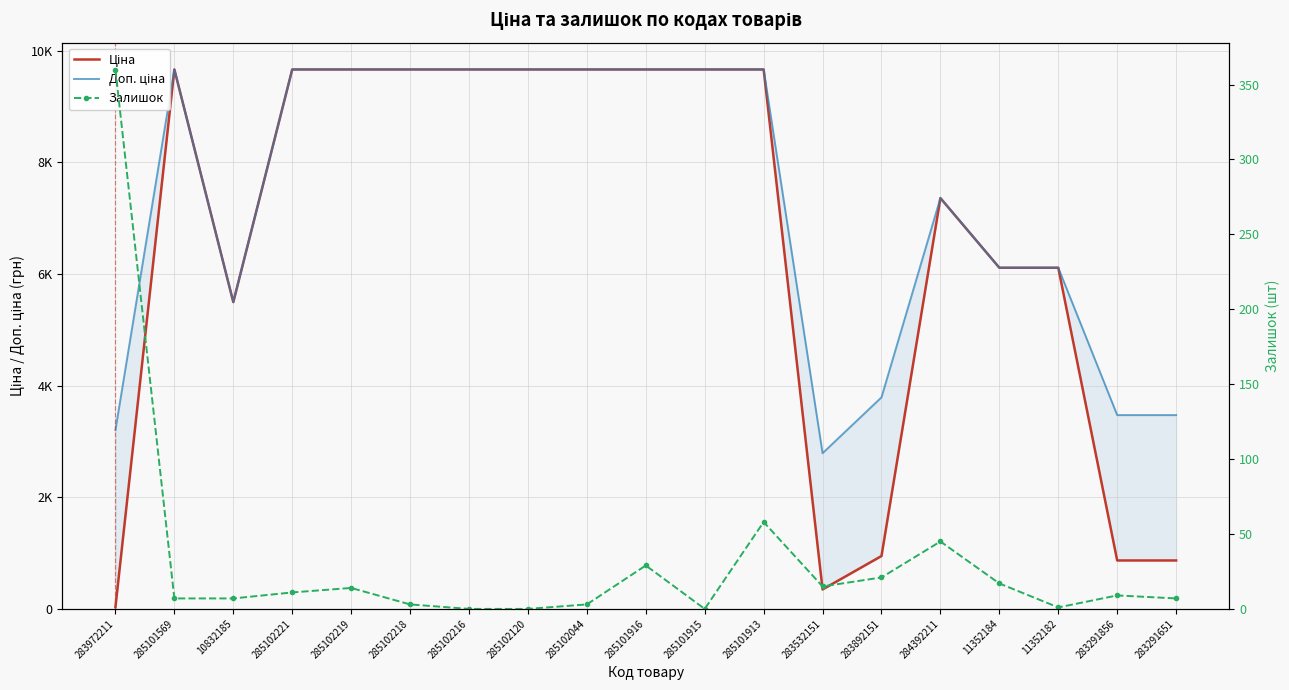

The Ціна series shows 10113.2 at 284392211. True or false?

False